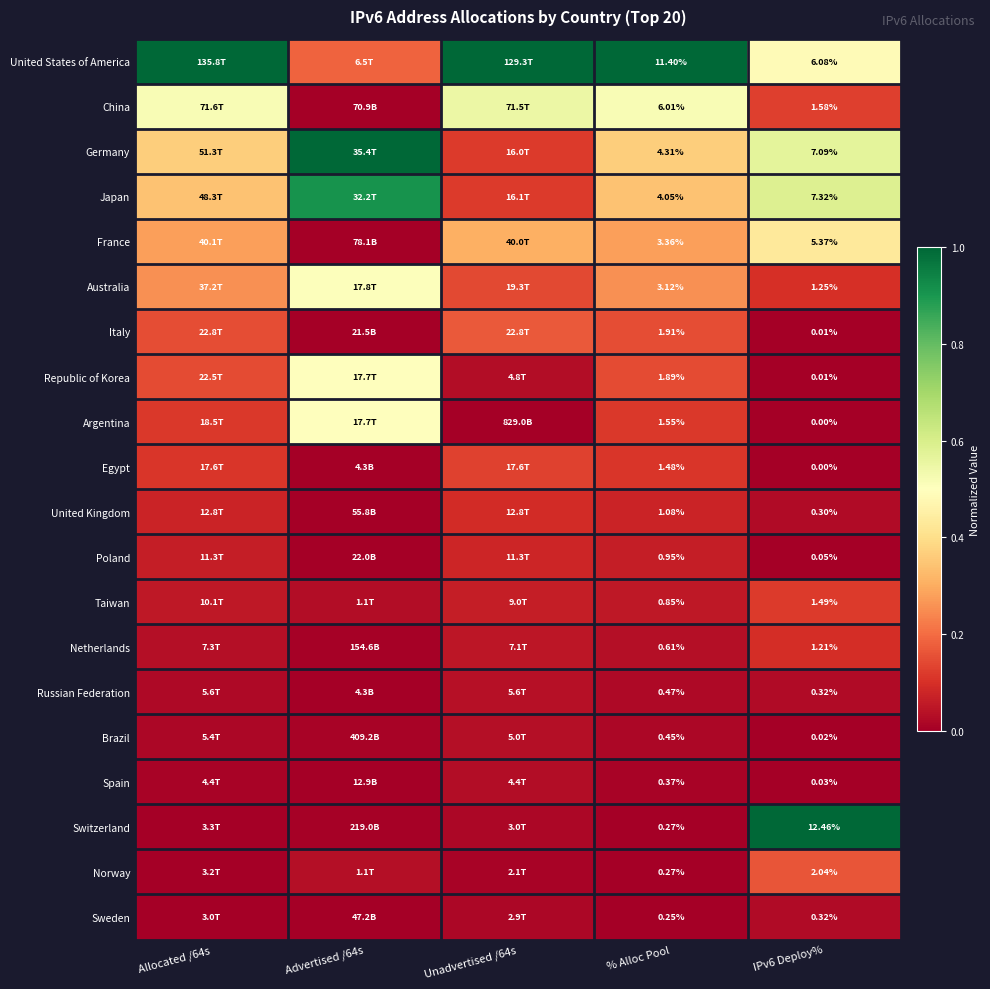

Which has a higher value, Unadvertised /64s or Advertised /64s?

Unadvertised /64s